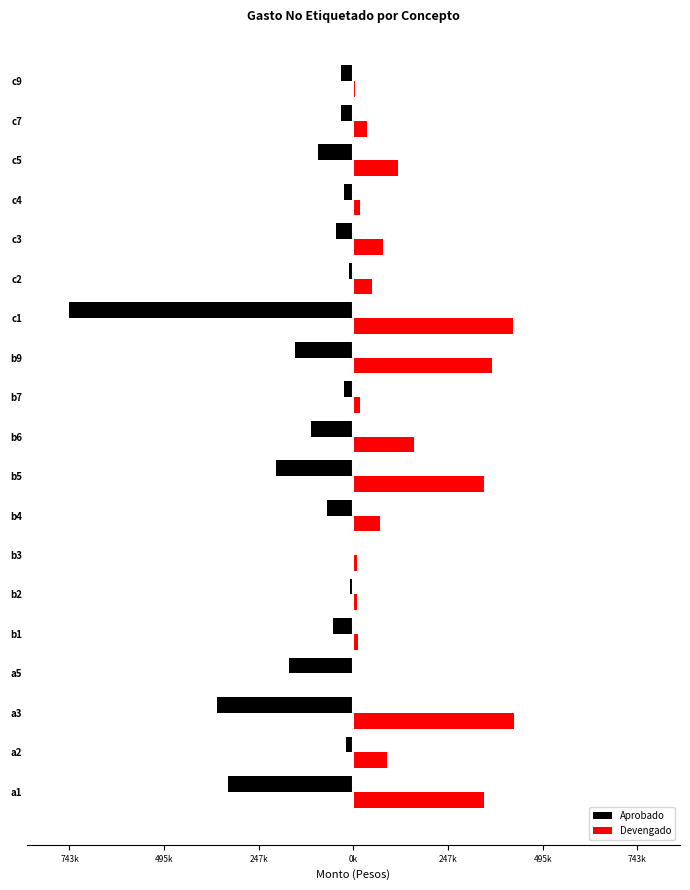

What is the average value of the Devengado series?

134139